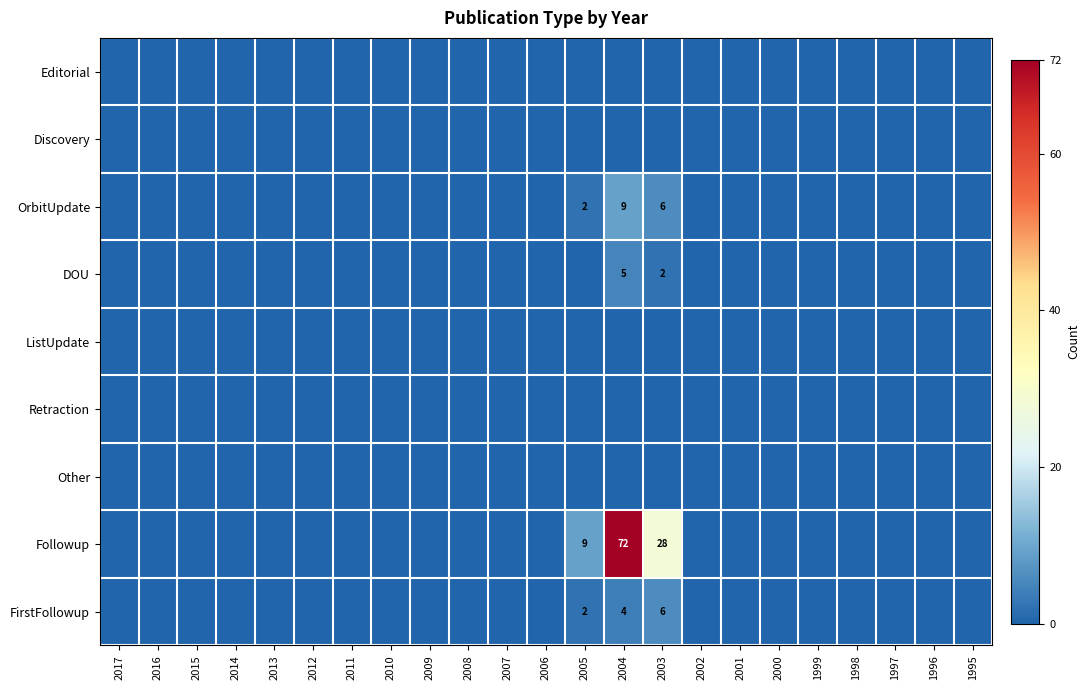

What is the difference between the maximum and minimum values in the Followup series?

72